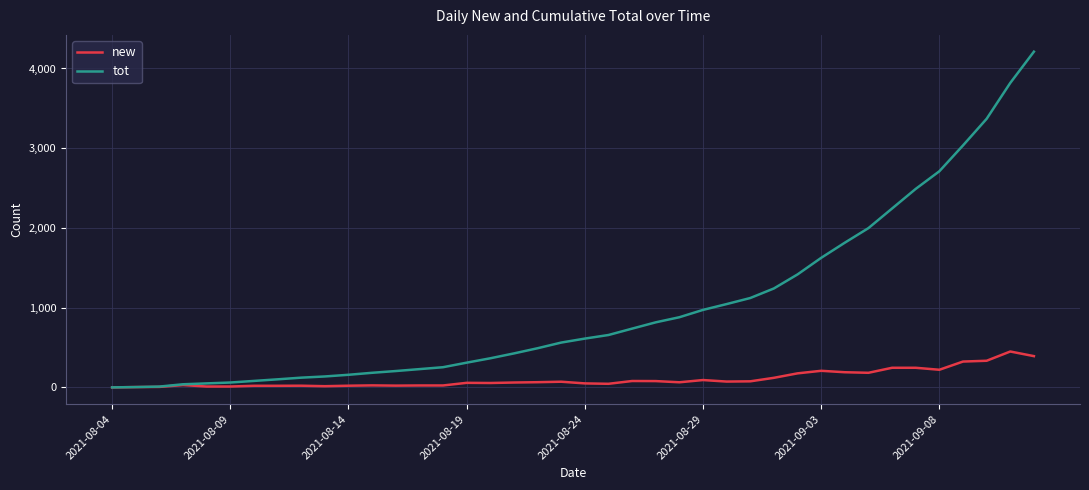

What is the greatest value displayed?

4211